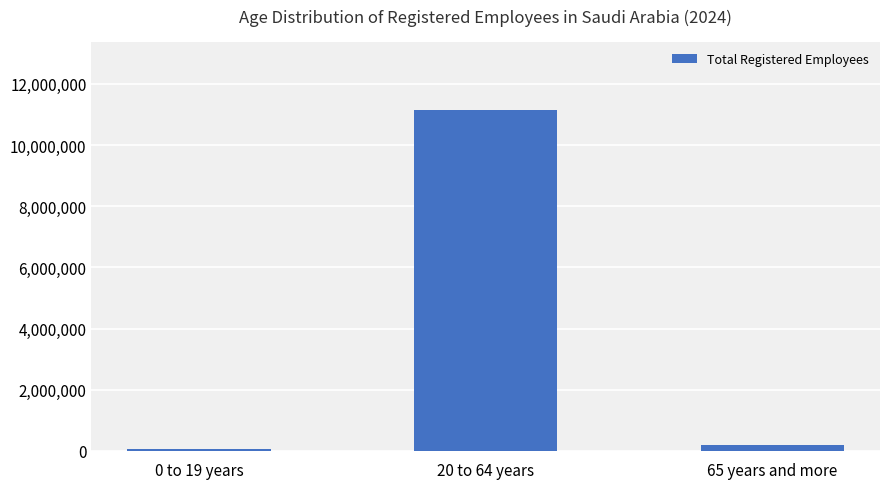

Rank the categories by value from lowest to highest.

0 to 19 years, 65 years and more, 20 to 64 years